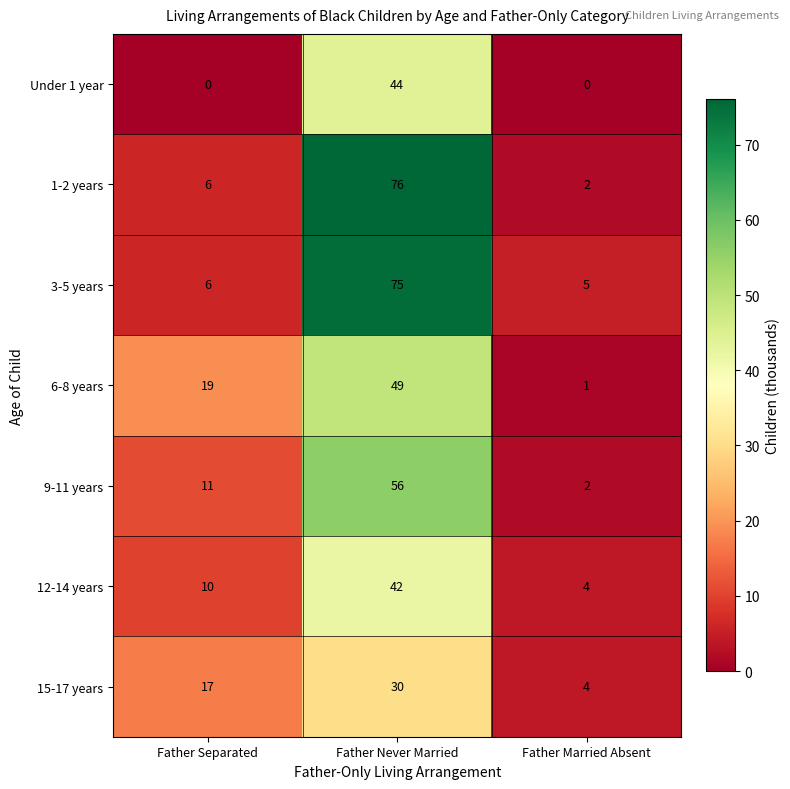

What is the approximate value of 15-17 years at Father Never Married, to the nearest 10?

30